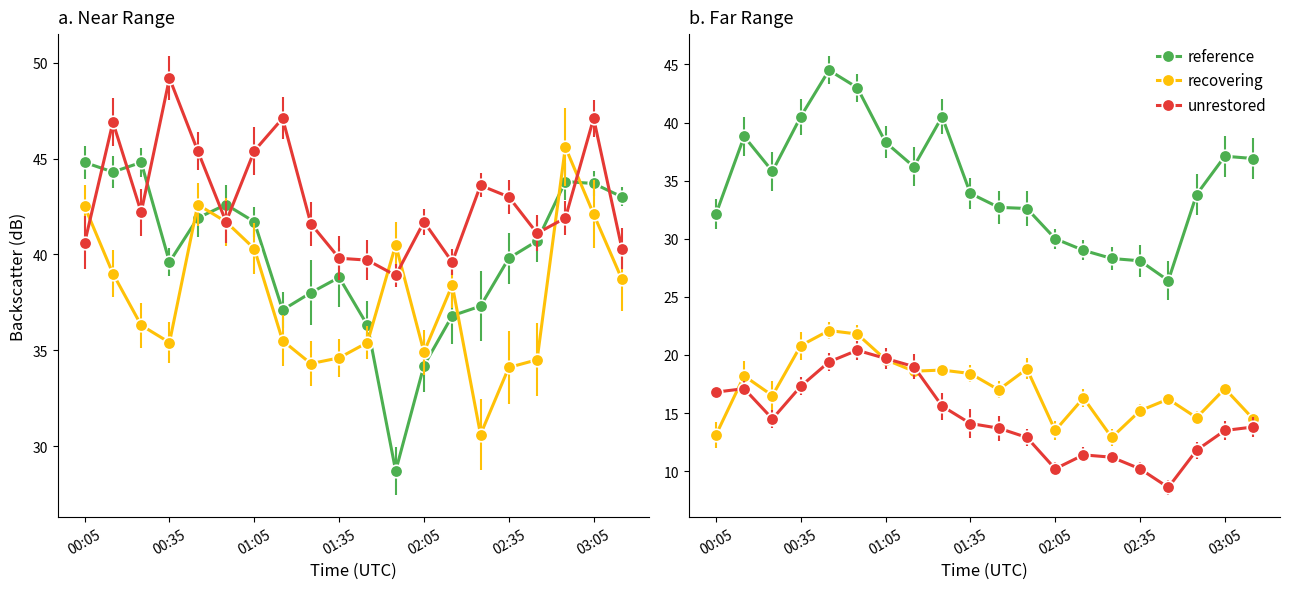

What is the difference between the maximum and minimum values in the 10.125 series?

11.8